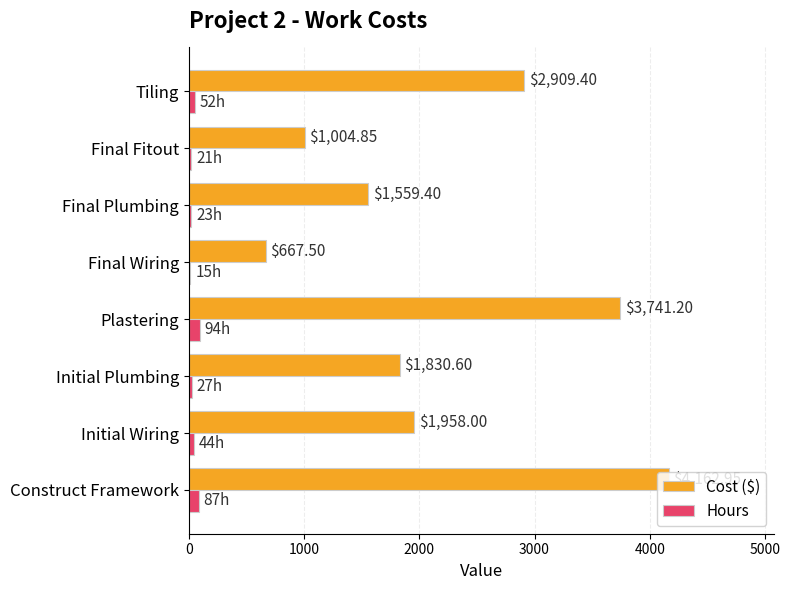

What is the sum of all Hours values?

363.0